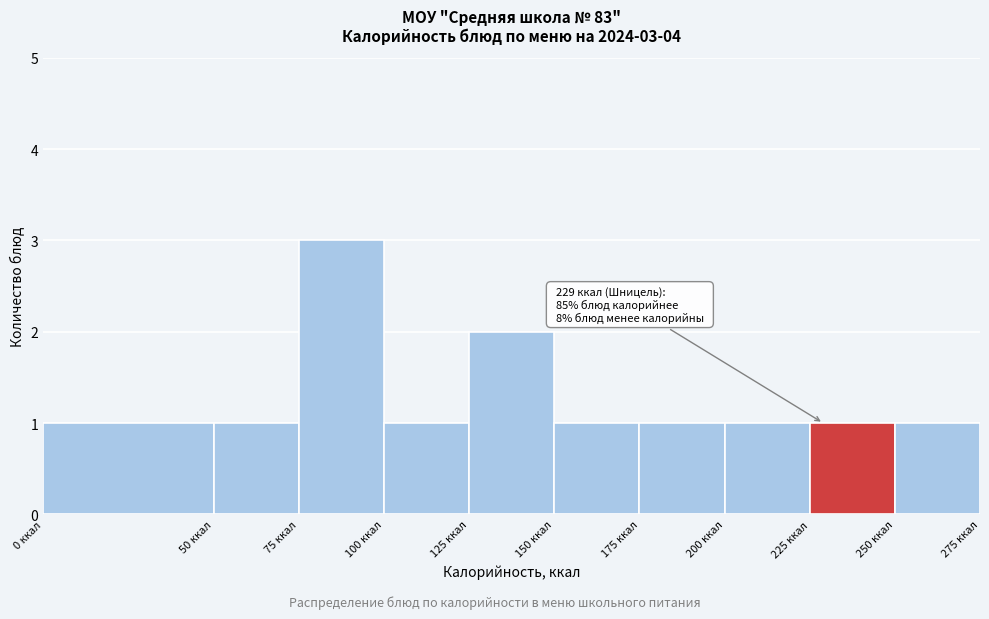

Which range on the x-axis has the tallest bar?

75 to 100